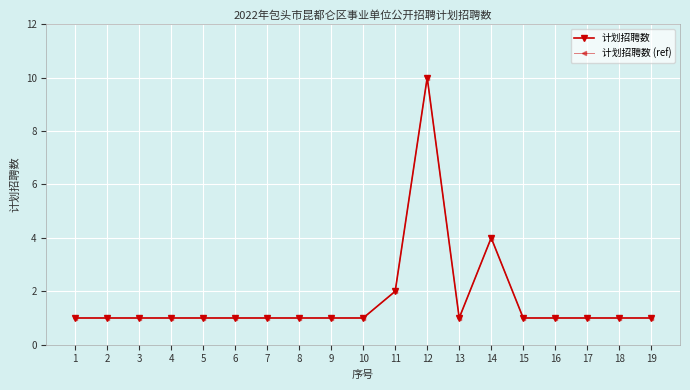

What is the value of the 计划招聘数 point at the 1st from the left?

1